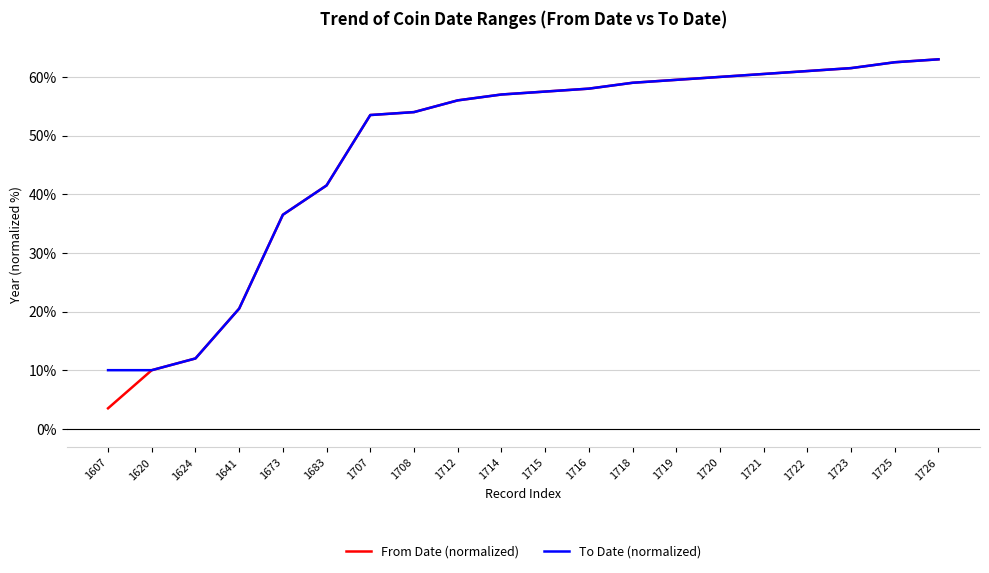

What is the smallest value displayed?

3.5